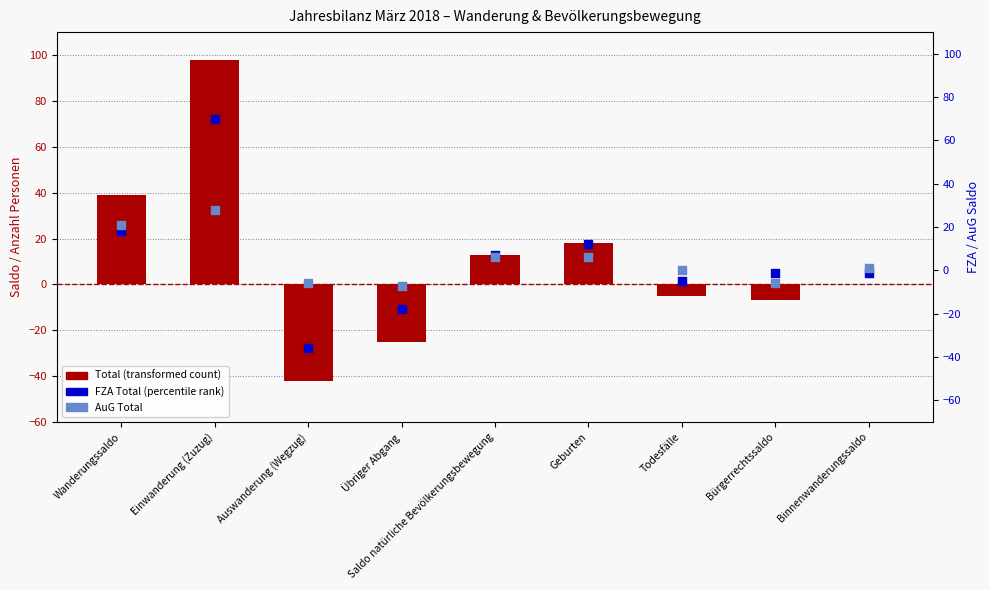

Which series reaches the maximum Y coordinate?

Total (transformed count)